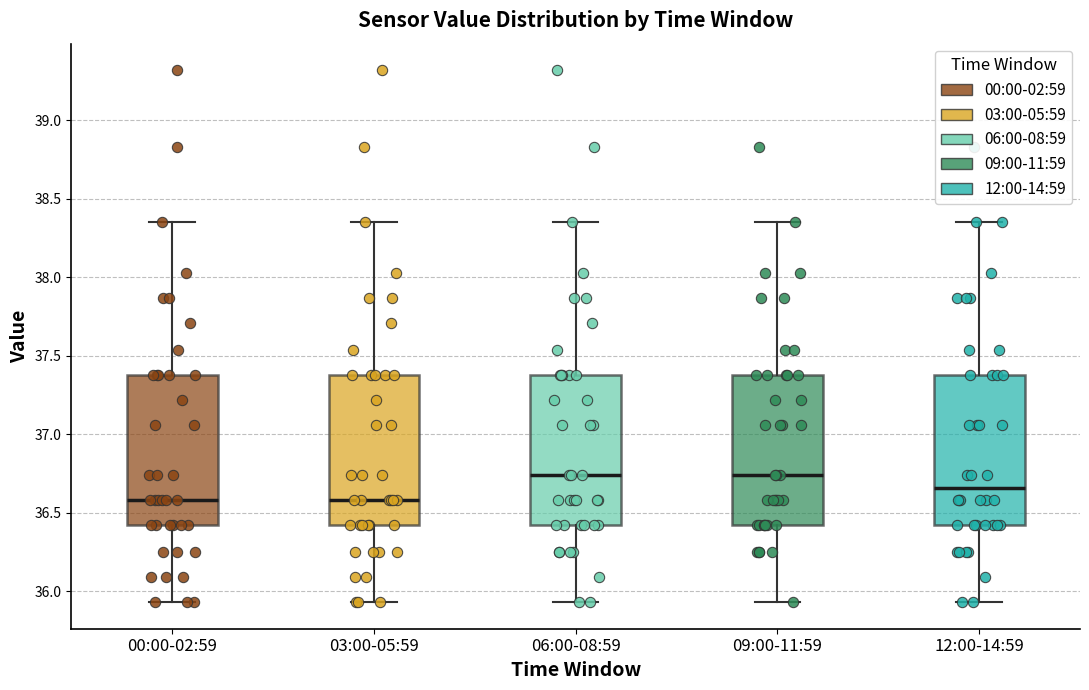

Where does the median line of the box for 00:00-02:59 sit on the y-axis? The values are not printed on the chart, so give them approximately, as read against the axis.

36.60